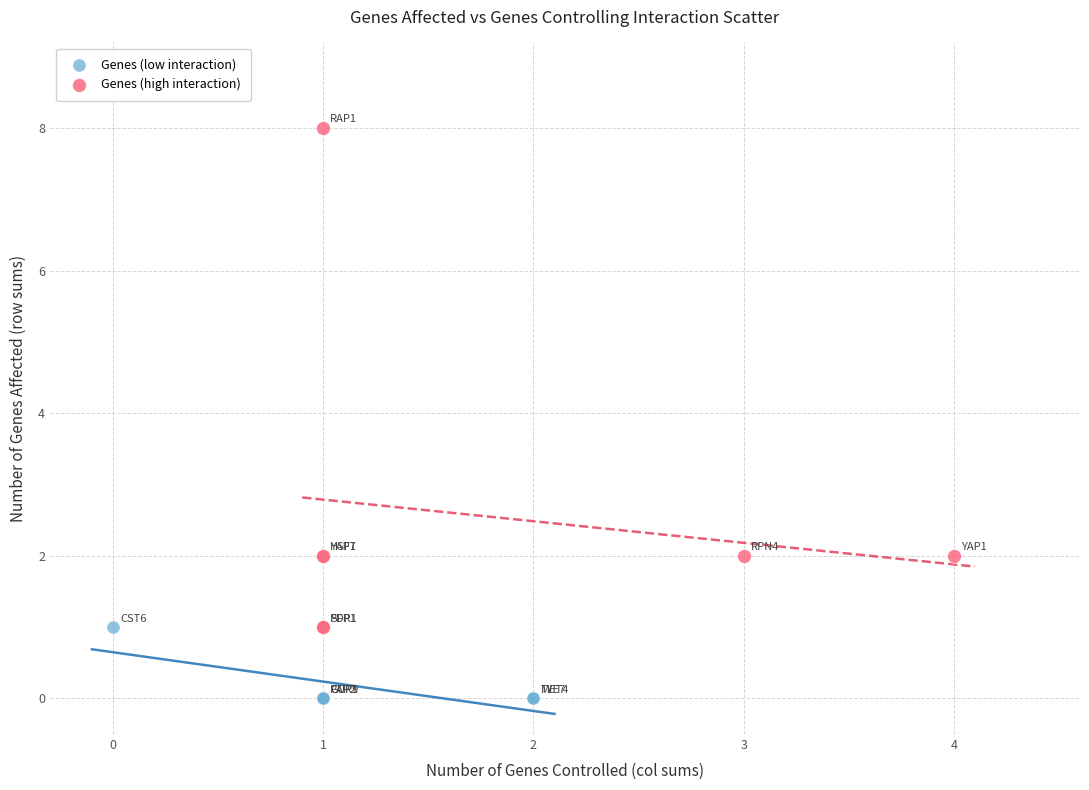

Which series contains the highest Y value?

Genes (high interaction)